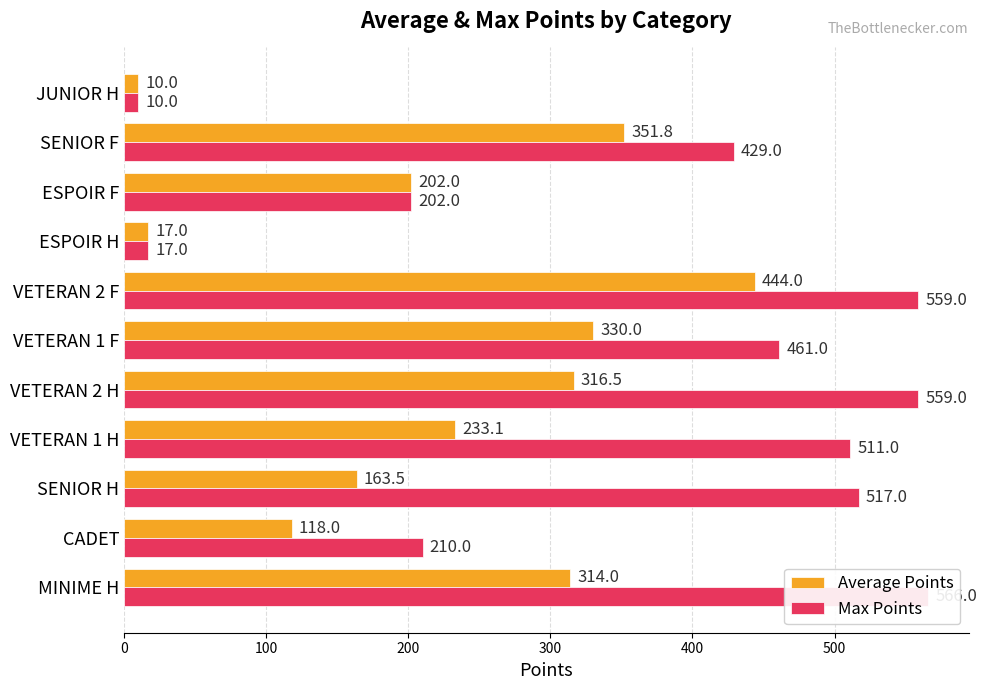

At SENIOR F, list the series in order from smallest to largest.

Average Points, Max Points